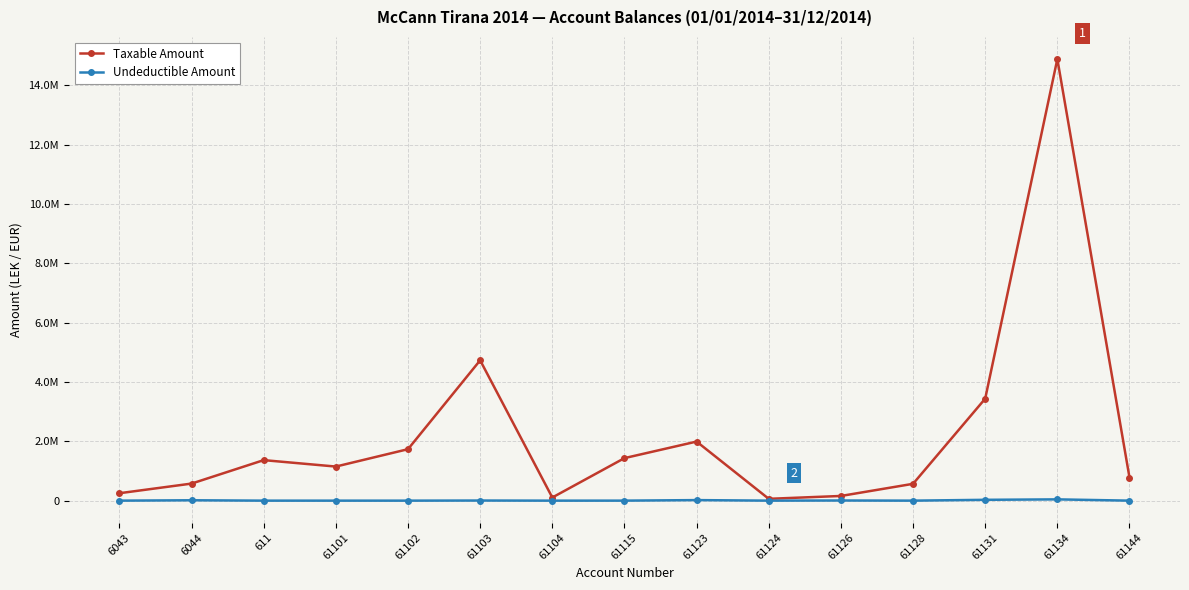

At which label is Taxable Amount closest to 7474836?

61103